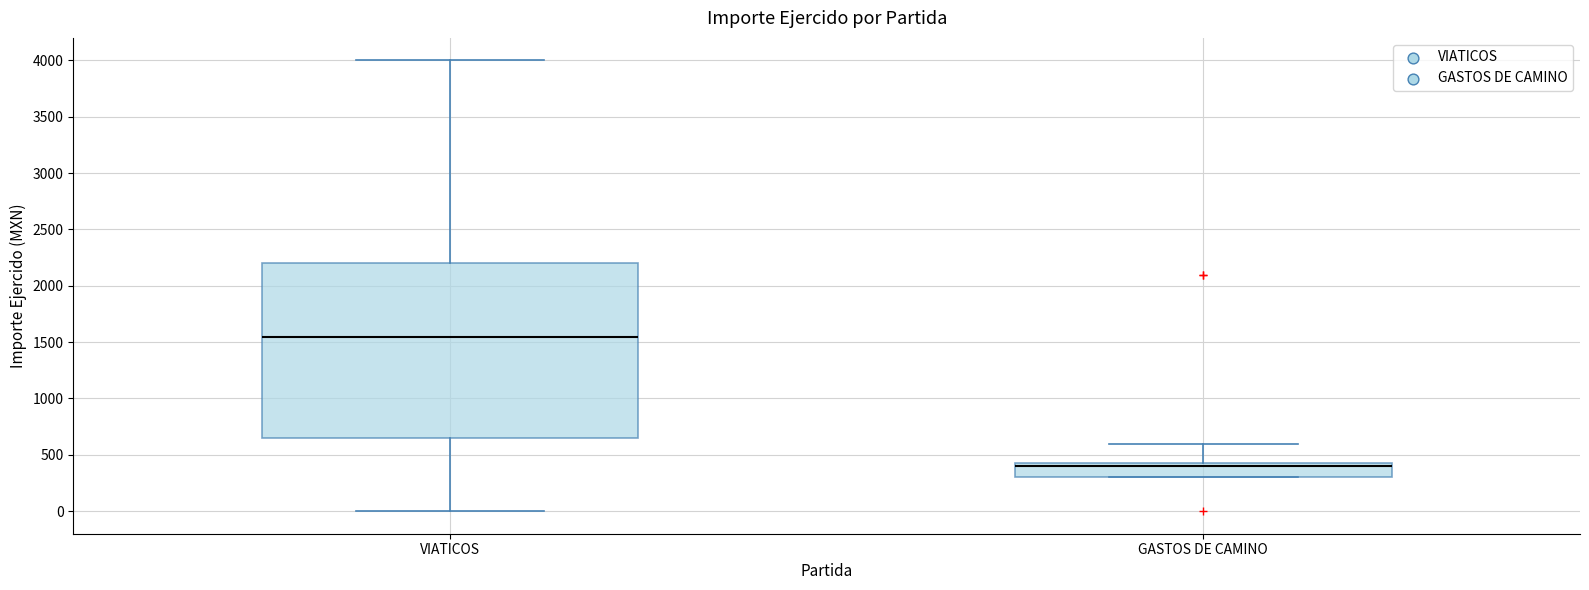

Reading left to right, transcribe this box plot: for each box, give where its median line is, the range the box spans, and where its two whiskers end, as read against the y-axis. The values are not printed on the chart, so give them approximately, as read against the axis.

VIATICOS: median 1550, box 650 to 2200, whiskers 0 to 4000
GASTOS DE CAMINO: median 400, box 300 to 450, whiskers 300 to 600